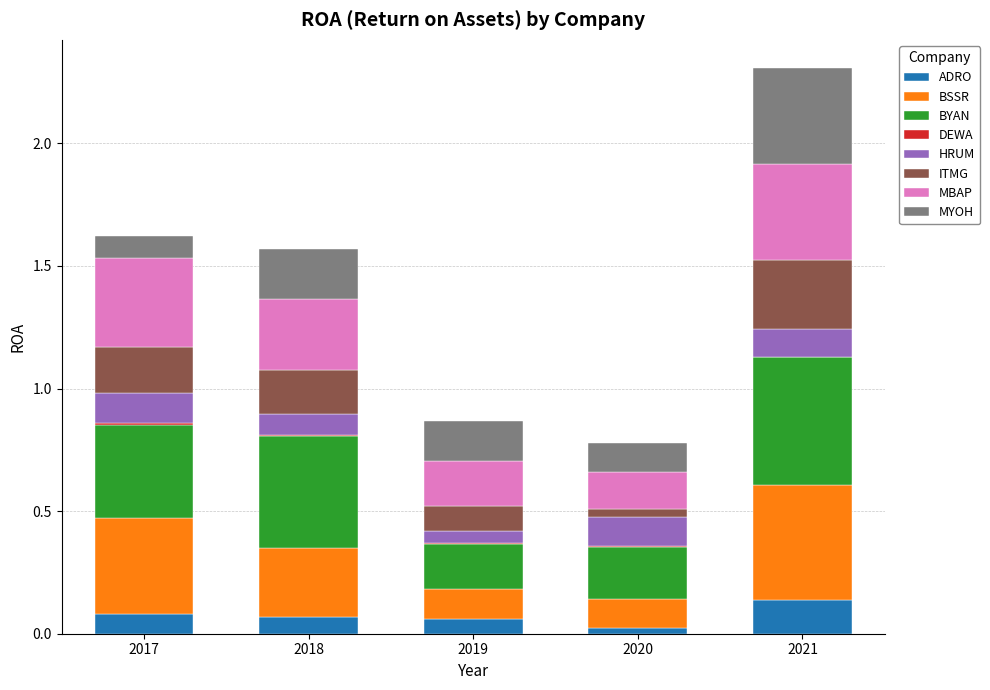

Is it true that ADRO equals 0.0 at 2017?

False